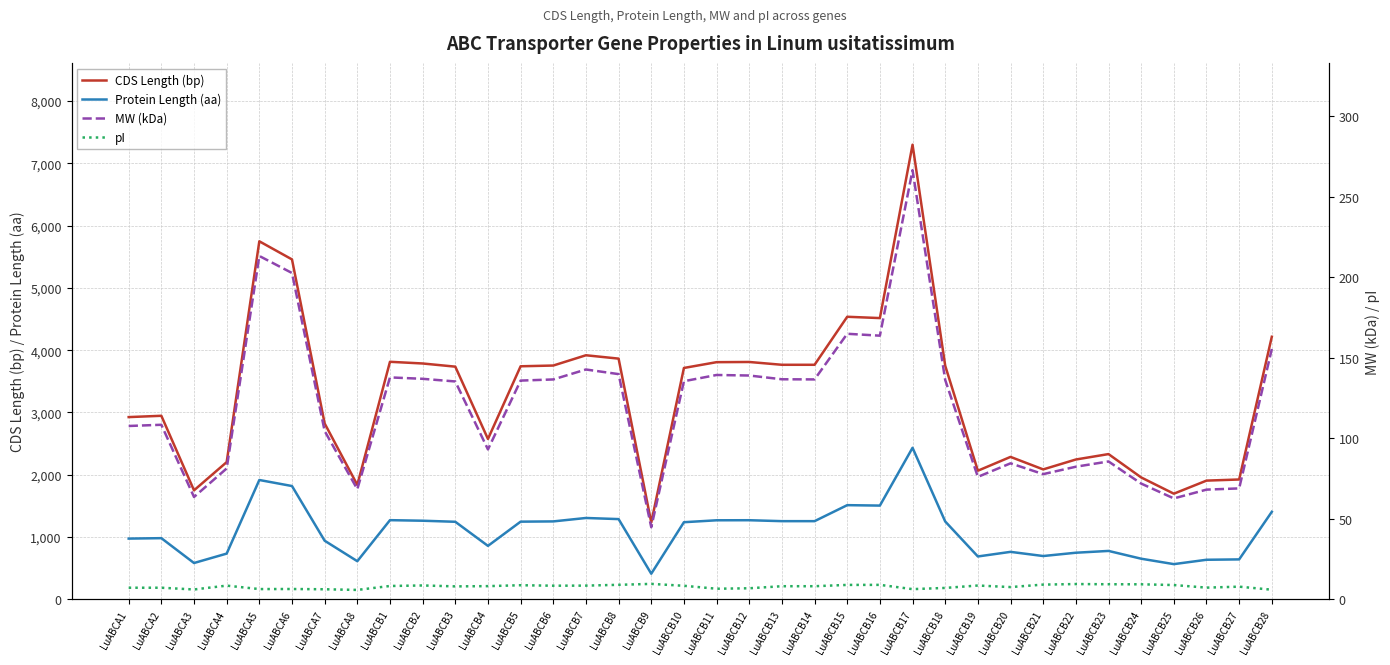

Read the pI value at LuABCB19.

8.5